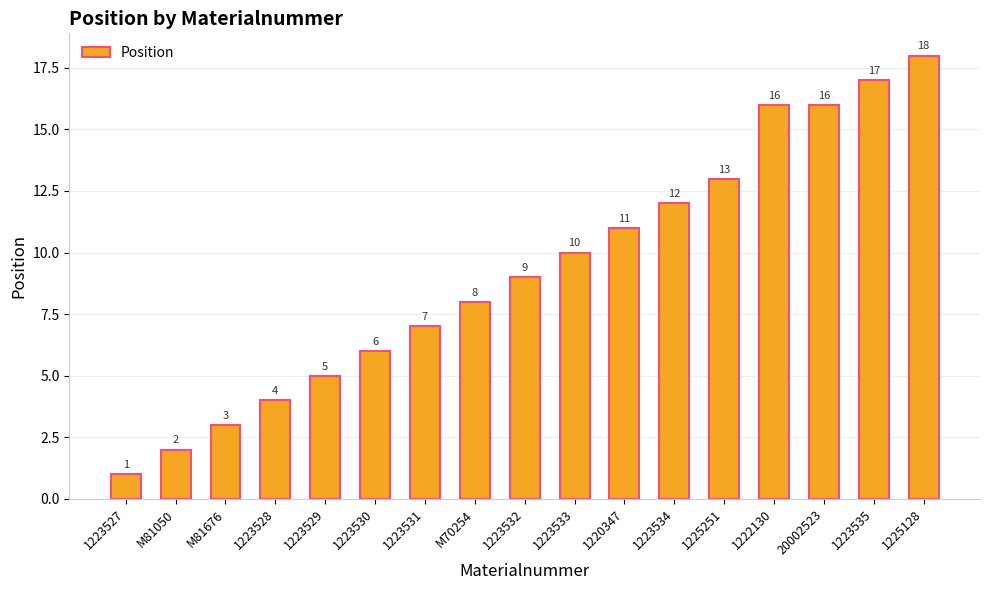

What is the average value?

9